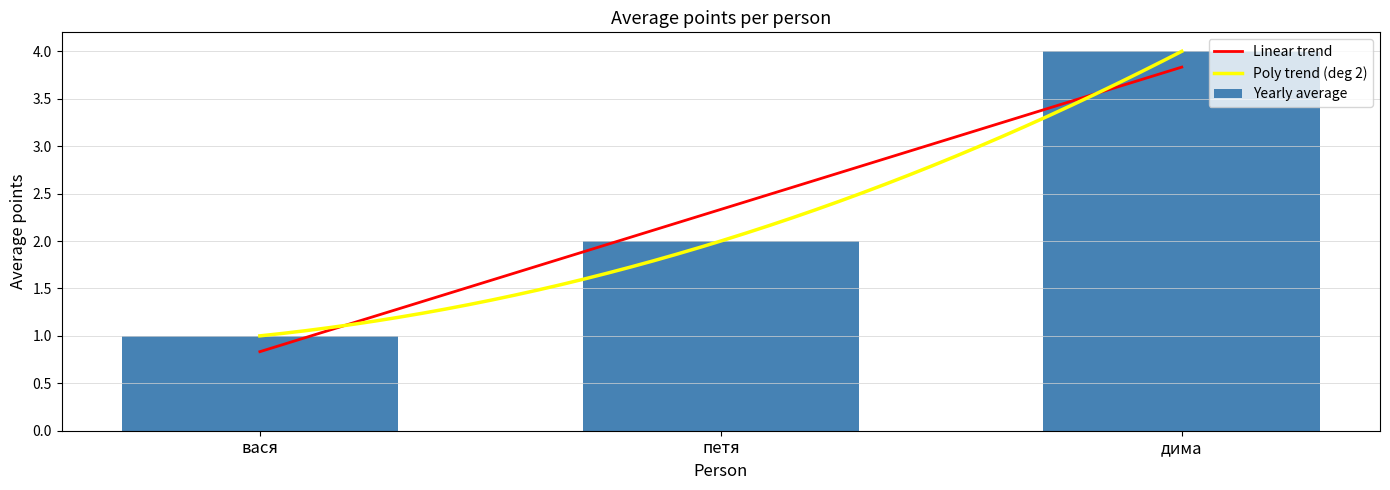

Rank the categories by value from highest to lowest.

дима, петя, вася